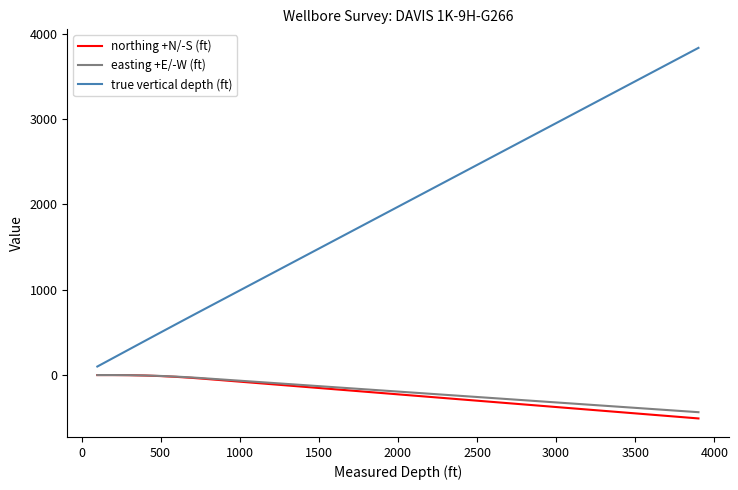

Which series has the widest spread of values?

true vertical depth (ft)